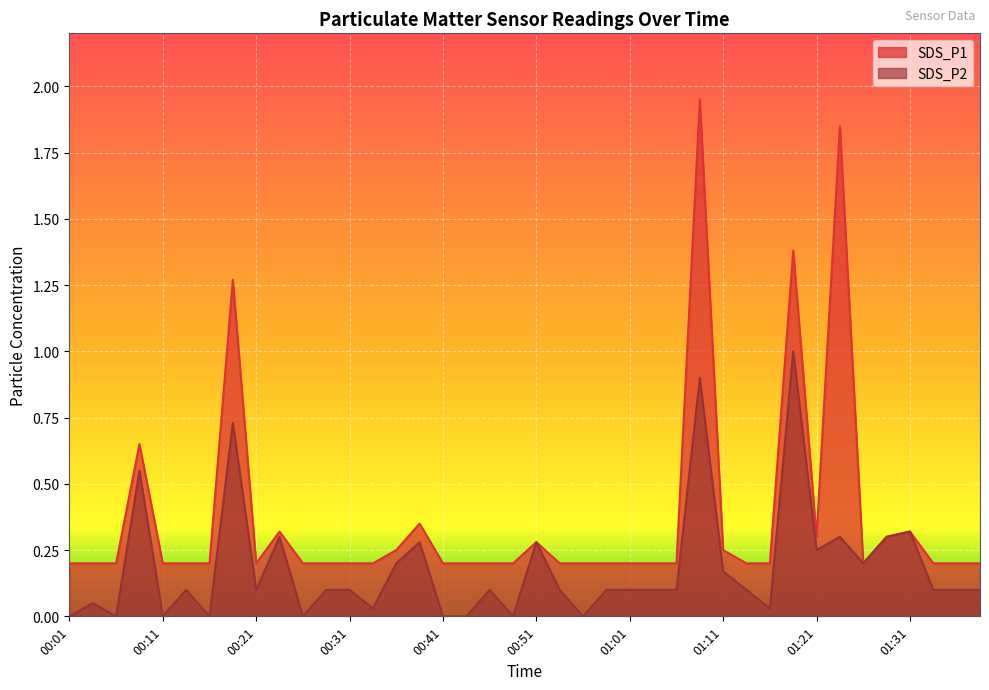

True or false: SDS_P2 and SDS_P1 intersect in this chart.

False